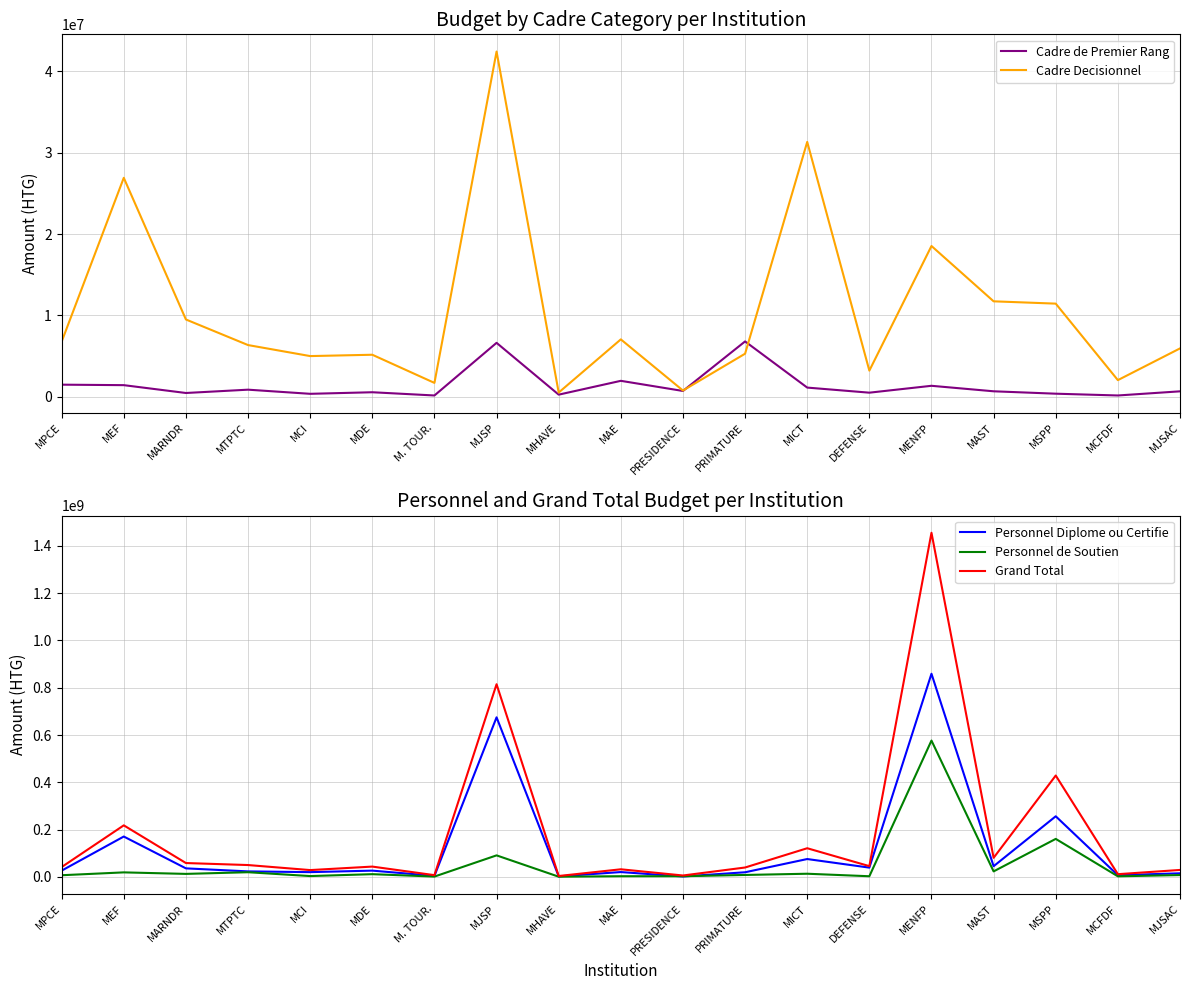

At which category does the chart reach its minimum across all series?

M. TOUR.